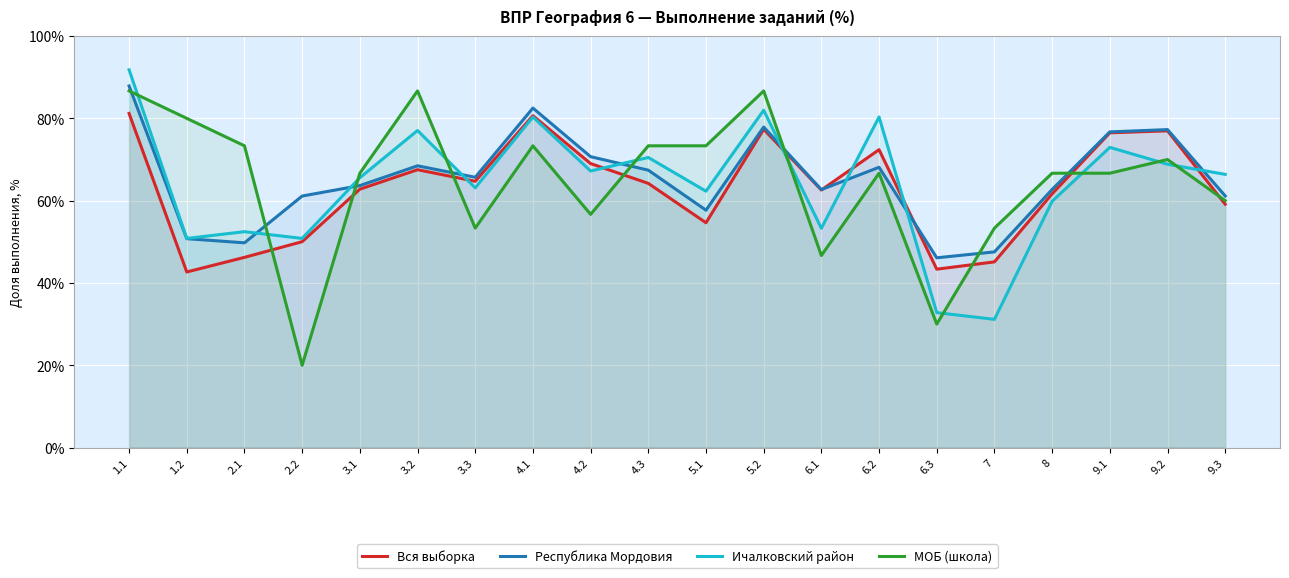

Which category has the lowest value across all series?

2.2